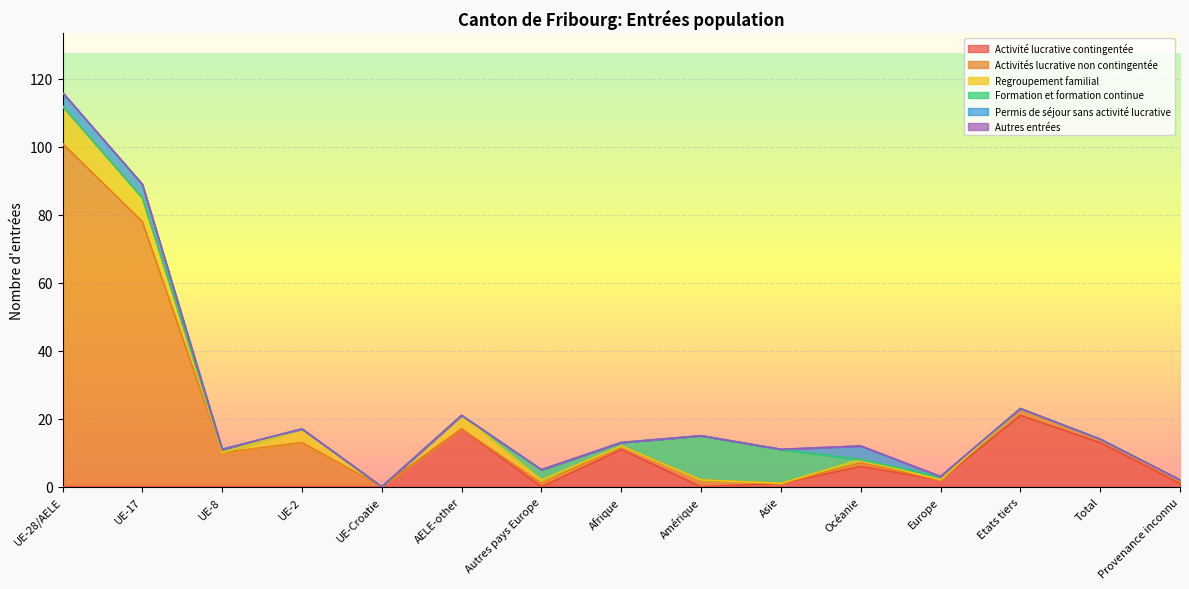

Between UE-17 and UE-Croatie, which series saw the biggest shift?

Activités lucrative non contingentée